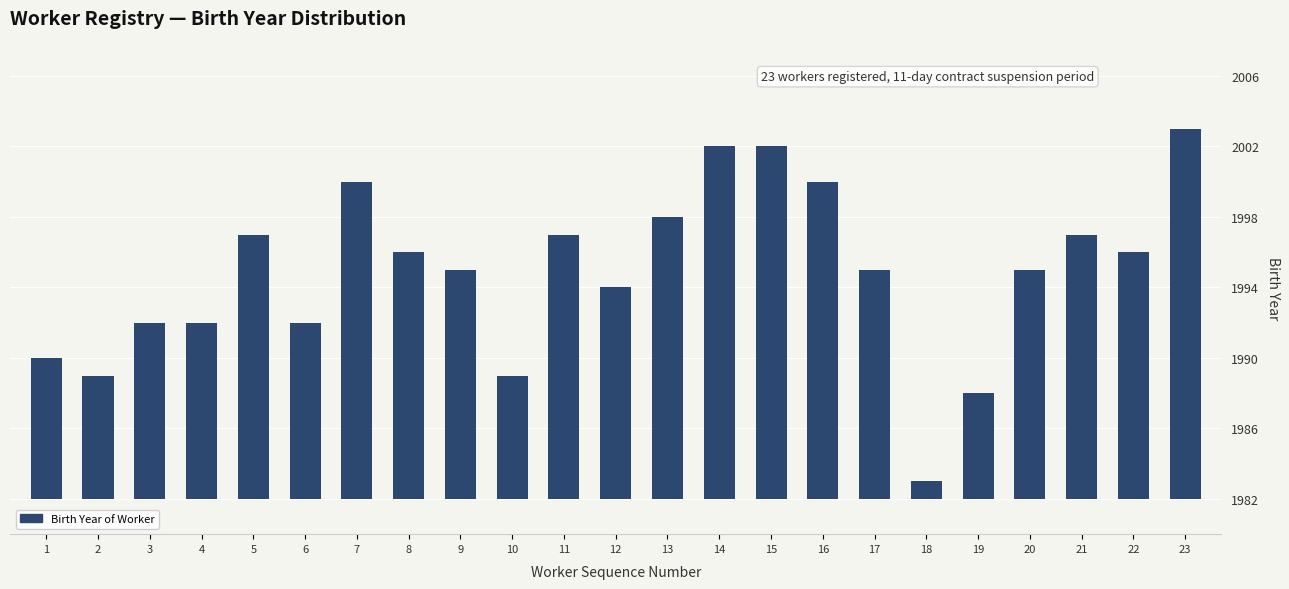

Reading left to right, list all the values displayed in this chart.

1=8	2=7	3=10	4=10	5=15	6=10	7=18	8=14	9=13	10=7	11=15	12=12	13=16	14=20	15=20	16=18	17=13	18=1	19=6	20=13	21=15	22=14	23=21